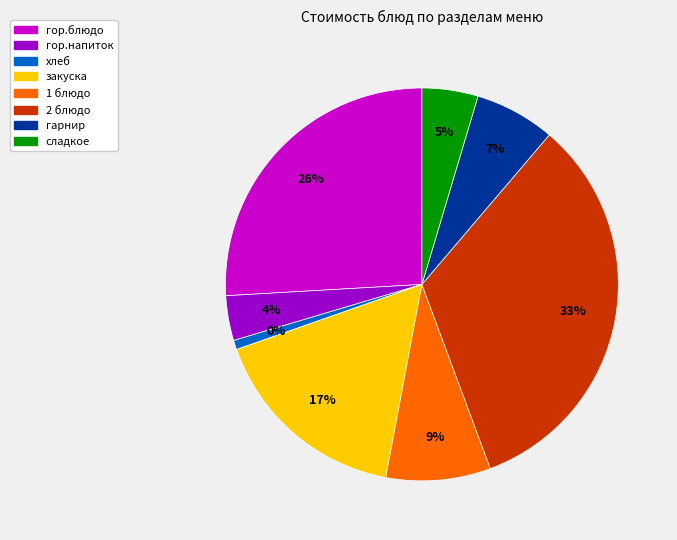

Combined, what portion of the pie is 1 блюдо and гор.блюдо?

34.5%